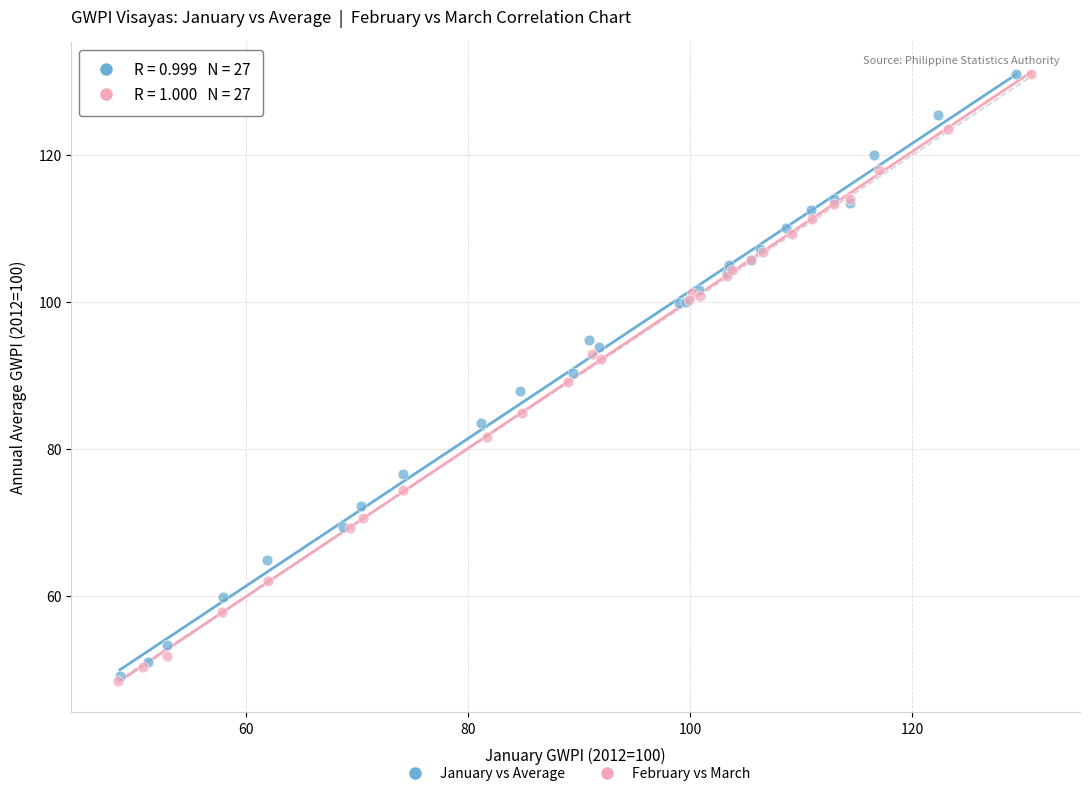

Which series has the widest spread of Y values?

February vs March